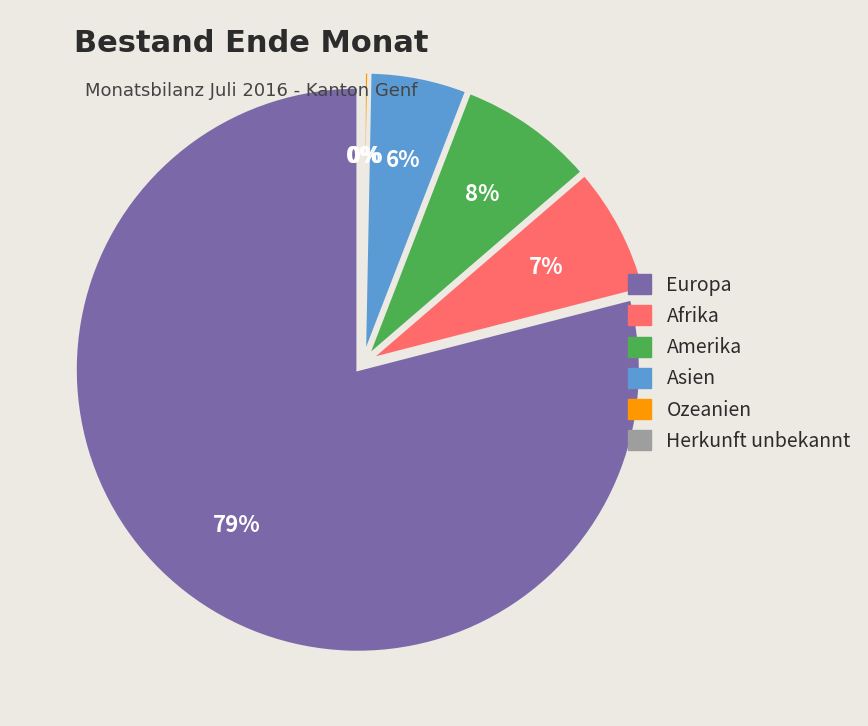

Is it true that Amerika is 8% of the pie?

True